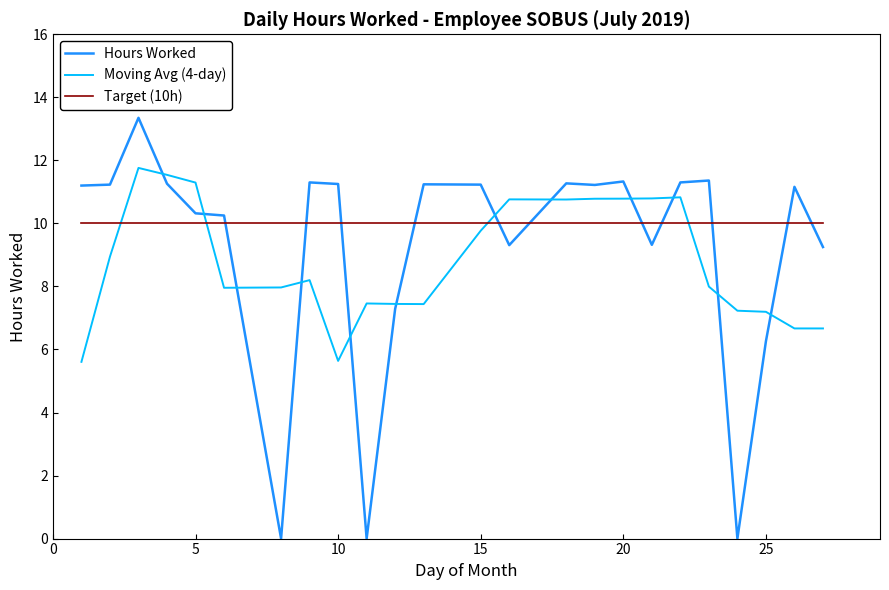

What is the highest value of the Target (10h) series?

10.0